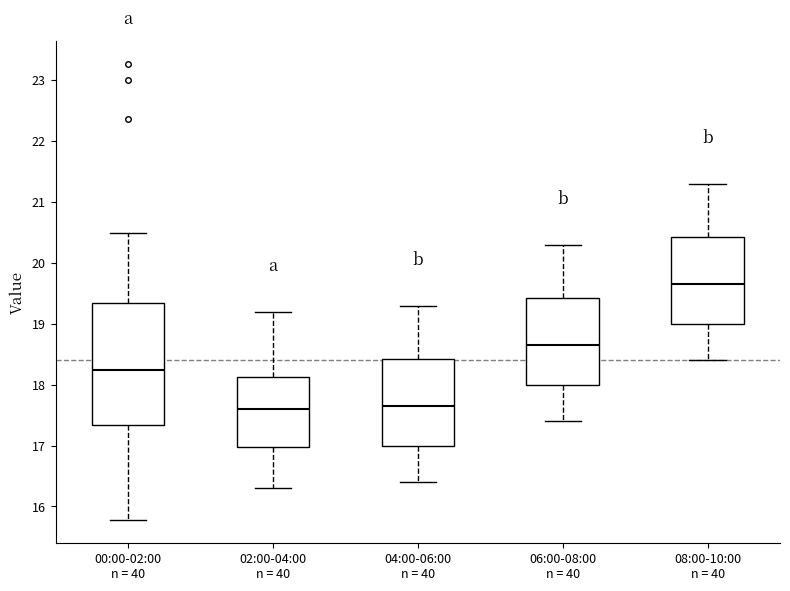

Reading left to right, read every box against the y-axis: the position of its median line, the range the box covers, and the ends of its whiskers. The values are not printed on the chart, so give them approximately, as read against the axis.

00:00-02:00 n = 40: median 18.2, box 17.3 to 19.3, whiskers 15.8 to 20.5
02:00-04:00 n = 40: median 17.6, box 17.0 to 18.1, whiskers 16.3 to 19.2
04:00-06:00 n = 40: median 17.7, box 17.0 to 18.4, whiskers 16.4 to 19.3
06:00-08:00 n = 40: median 18.7, box 18.0 to 19.4, whiskers 17.4 to 20.3
08:00-10:00 n = 40: median 19.7, box 19.0 to 20.4, whiskers 18.4 to 21.3